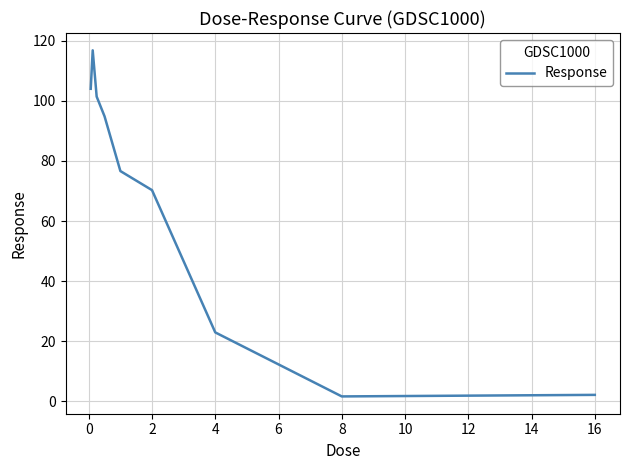

What is the greatest value displayed?

116.8